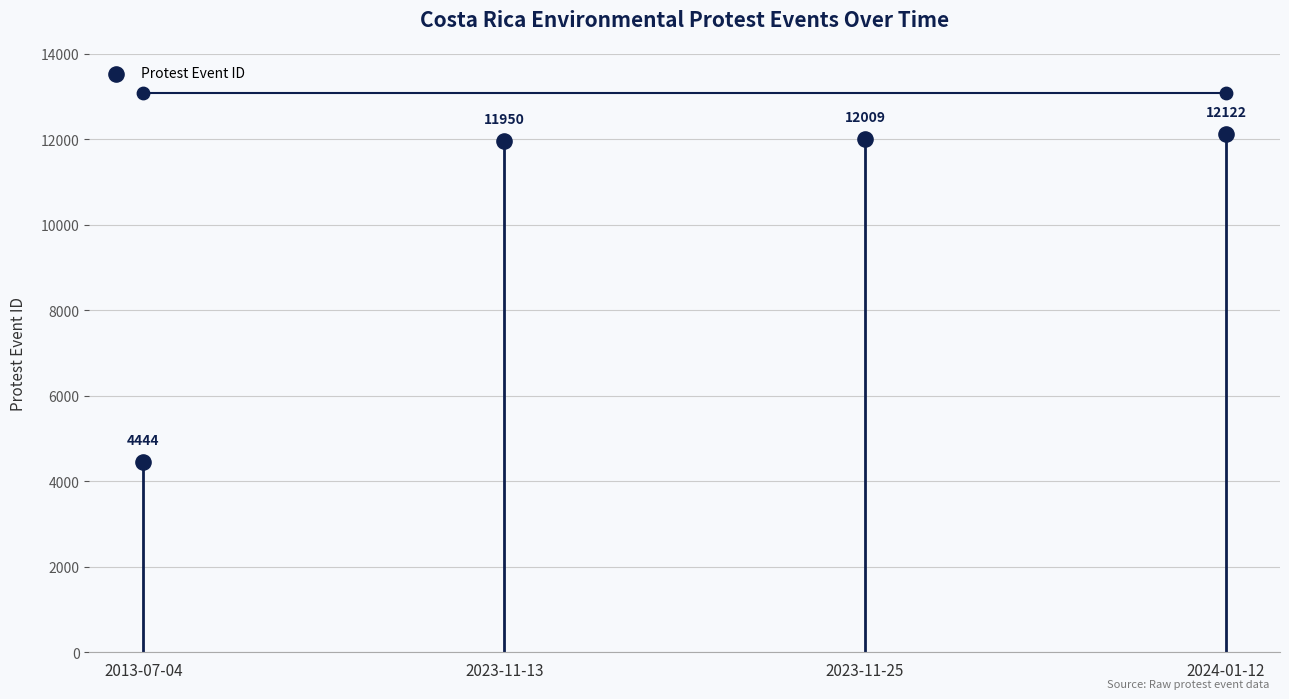

Between 2013-07-04 and 2023-11-13, which is larger?

2023-11-13